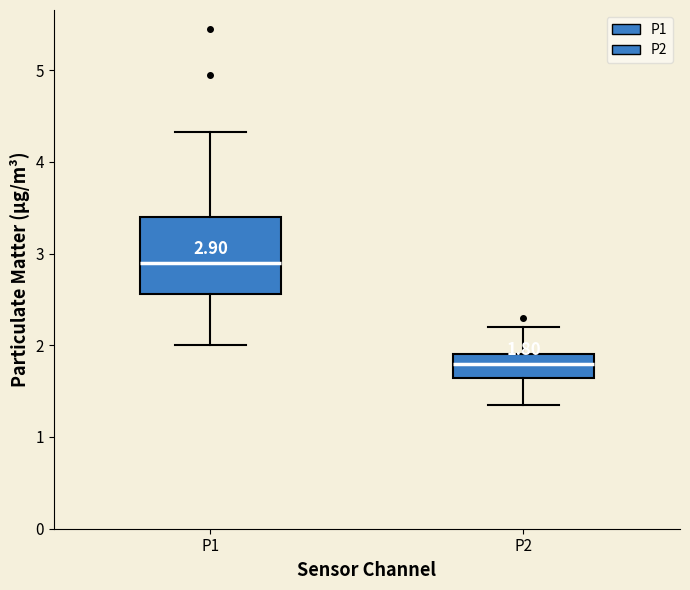

Comparing the boxes themselves (not the whiskers), which one is the tallest?

P1